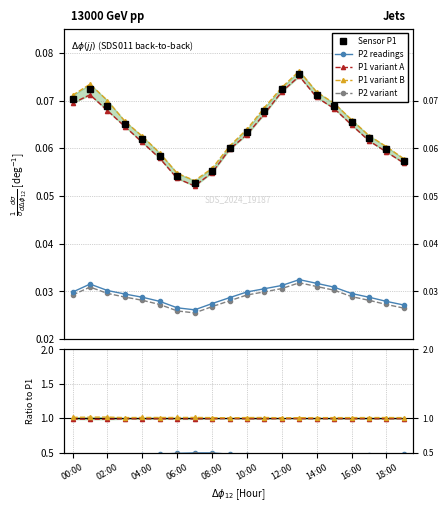

Reading left to right, transcribe all the data shown in this chart.

P1: 0.1	0.1	0.1	0.1	0.1	0.1	0.1	0.1	0.1	0.1	0.1	0.1	0.1	0.1	0.1	0.1	0.1	0.1	0.1	0.1
P2: 0.0	0.0	0.0	0.0	0.0	0.0	0.0	0.0	0.0	0.0	0.0	0.0	0.0	0.0	0.0	0.0	0.0	0.0	0.0	0.0
P1_var1: 0.1	0.1	0.1	0.1	0.1	0.1	0.1	0.1	0.1	0.1	0.1	0.1	0.1	0.1	0.1	0.1	0.1	0.1	0.1	0.1
P1_var2: 0.1	0.1	0.1	0.1	0.1	0.1	0.1	0.1	0.1	0.1	0.1	0.1	0.1	0.1	0.1	0.1	0.1	0.1	0.1	0.1
P2_var1: 0.0	0.0	0.0	0.0	0.0	0.0	0.0	0.0	0.0	0.0	0.0	0.0	0.0	0.0	0.0	0.0	0.0	0.0	0.0	0.0